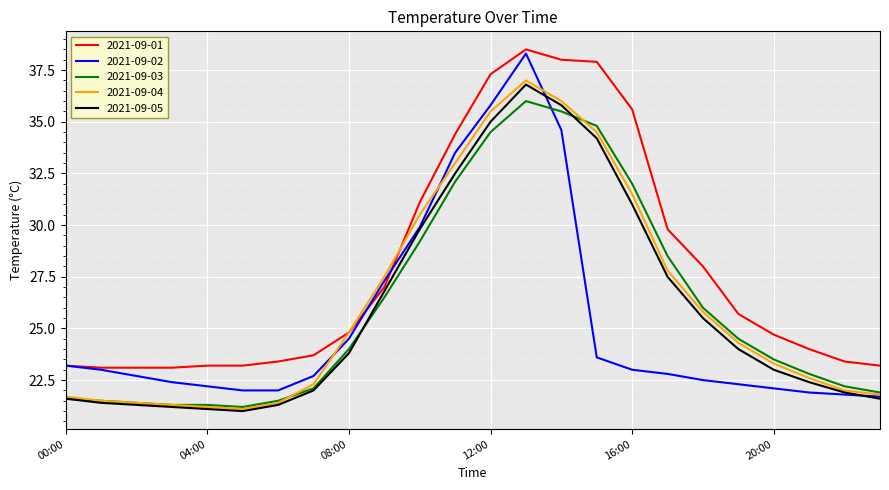

What is the lowest value of the 2021-09-01 series?

23.1